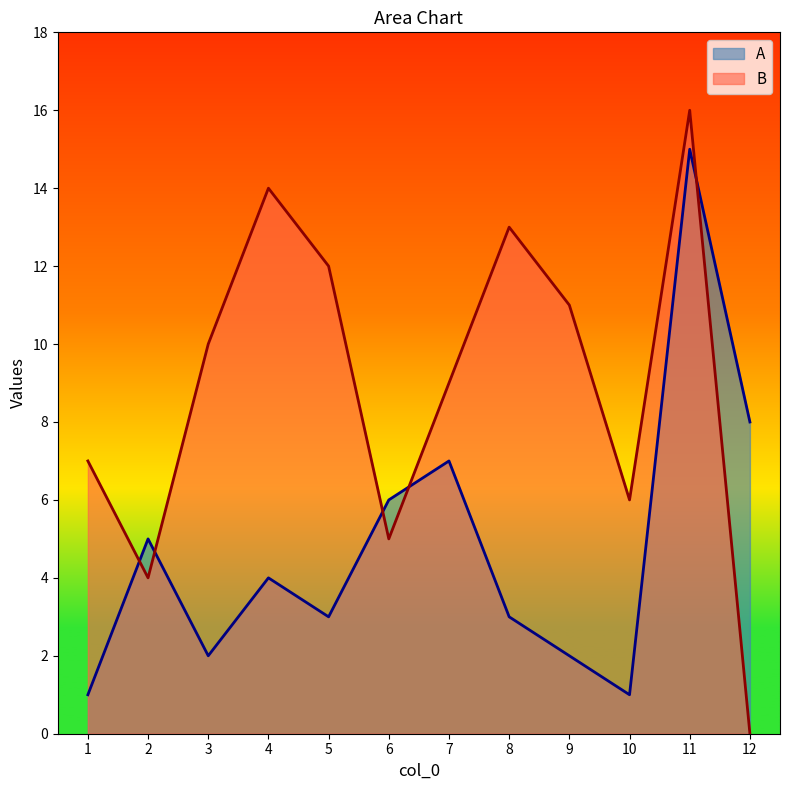

Between which two adjacent categories do B and A first intersect?

1 and 2